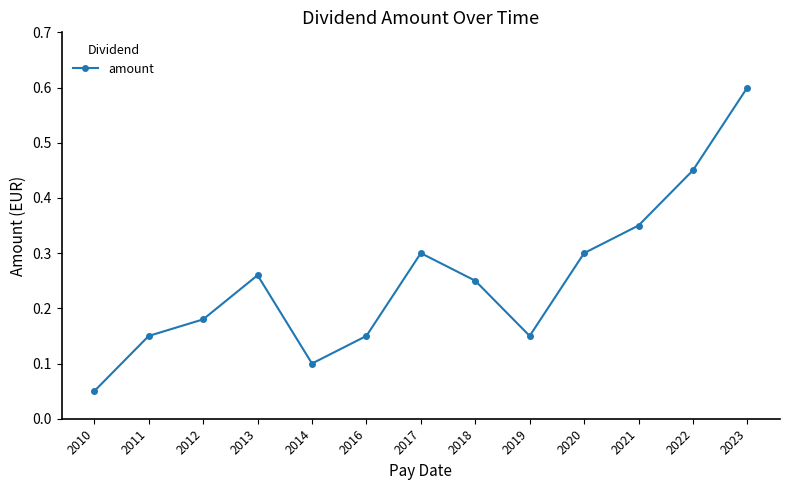

How many categories are shown in the chart?

13